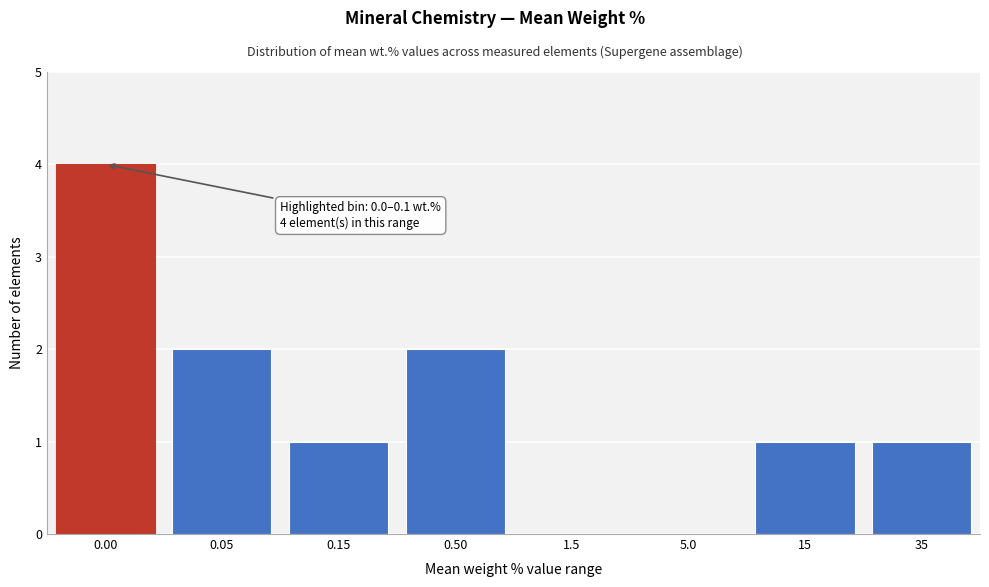

Reading left to right, what are all the values shown in this chart?

0.00=4	0.05=2	0.15=1	0.50=2	1.5=0	5.0=0	15=1	35=1